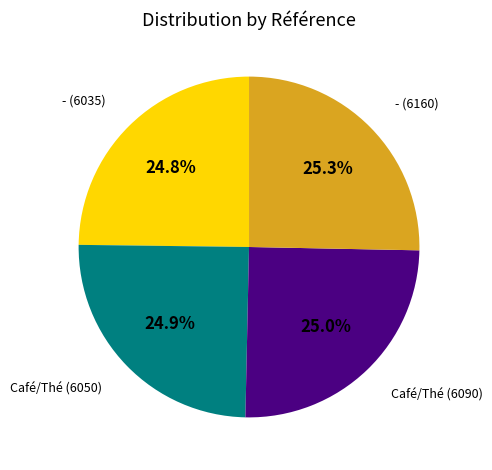

To the nearest percent, what percentage of the pie is Café/Thé (6050)?

25%